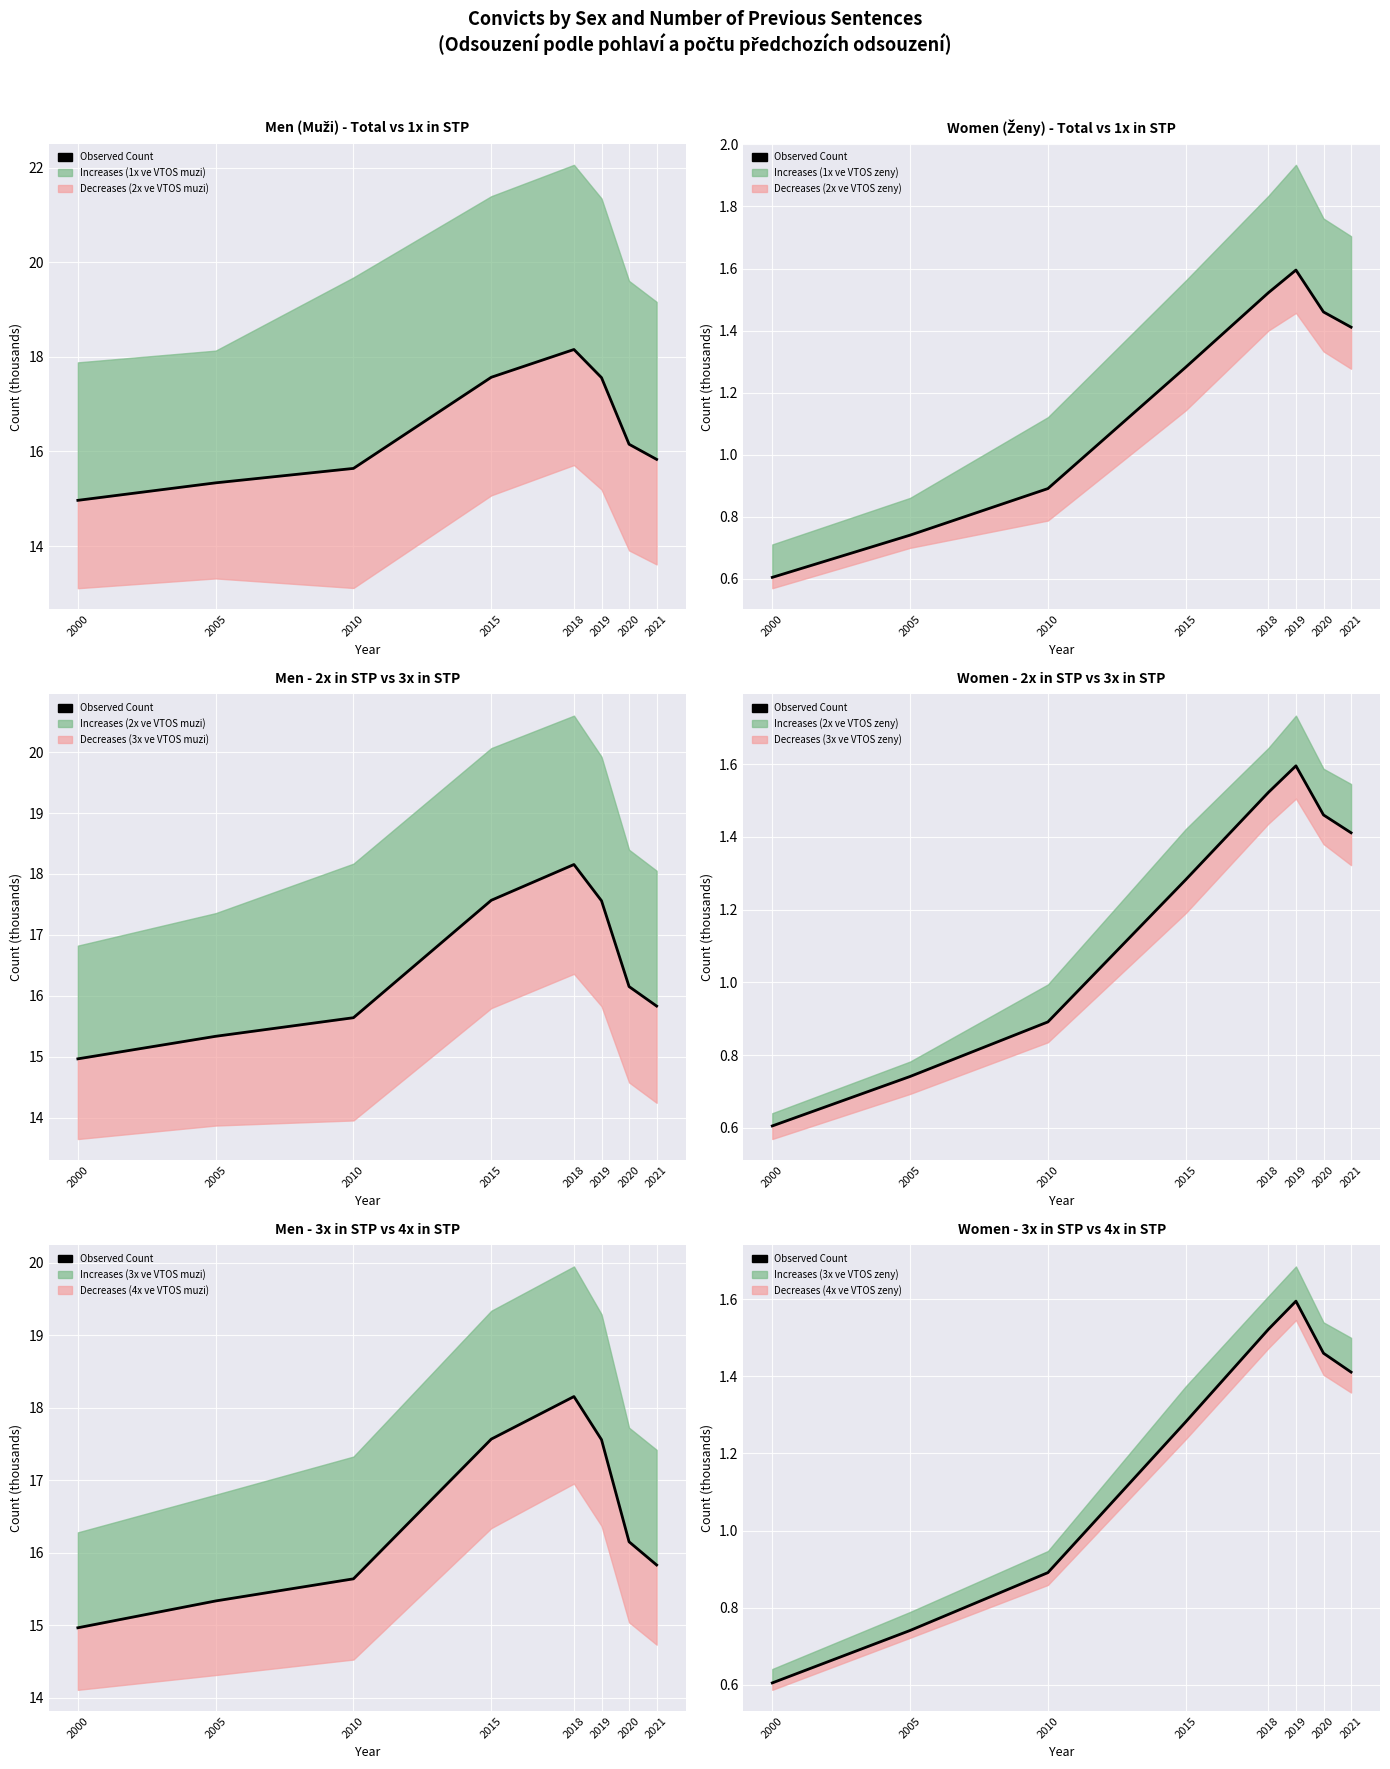

At which label does the data first exceed 1?

2015